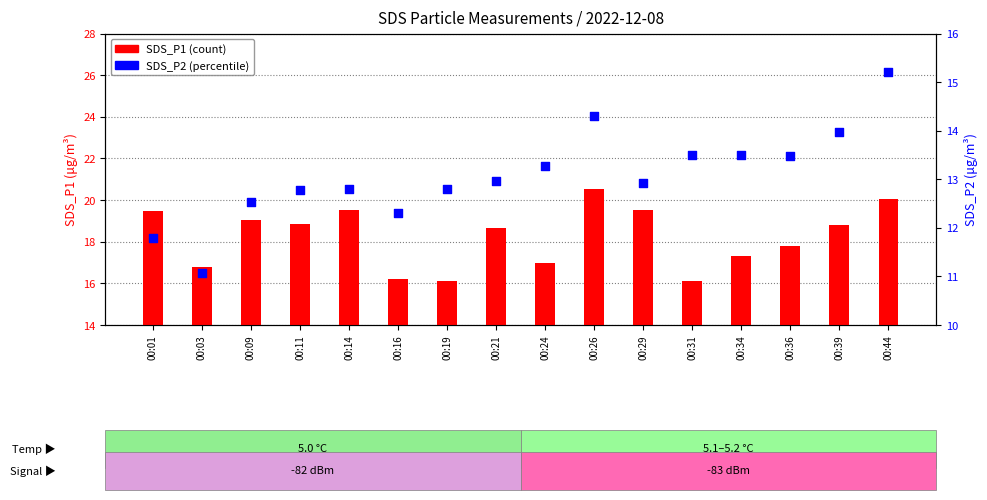

Which series reaches the maximum Y coordinate?

SDS_P1